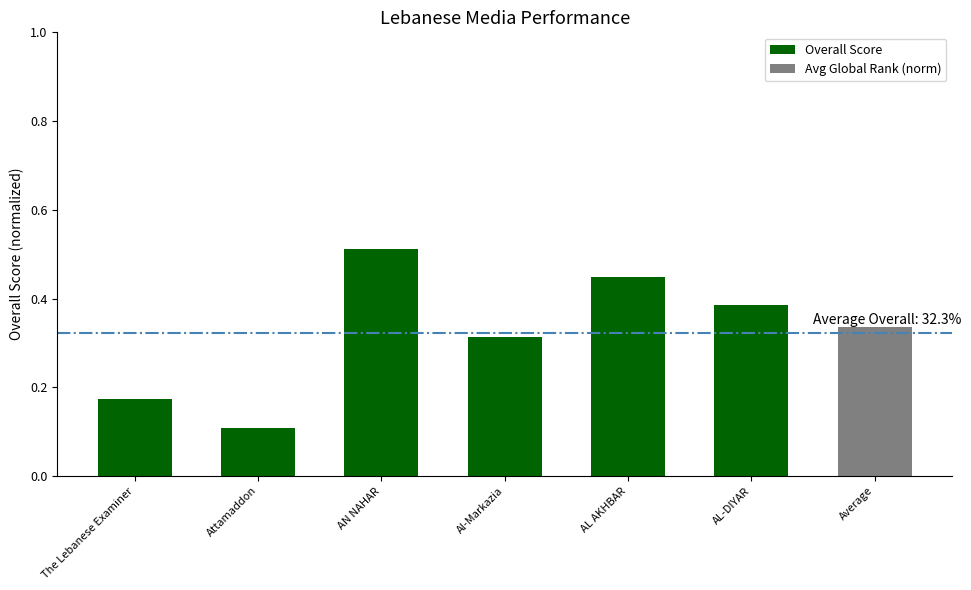

Rank the categories by Overall Score value from highest to lowest.

AN NAHAR, AL AKHBAR, AL-DIYAR, Al-Markazia, The Lebanese Examiner, Attamaddon